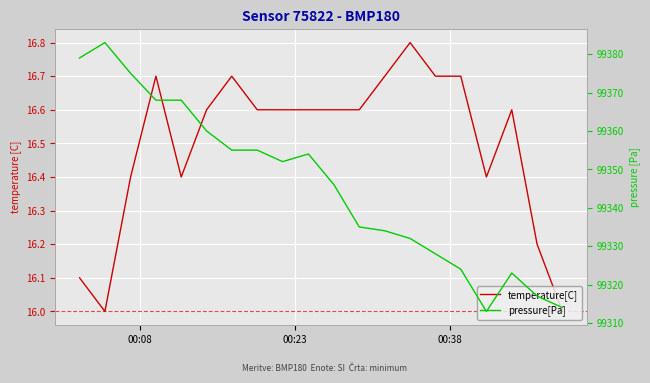

How many interior local valleys does the pressure[Pa] series have?

2